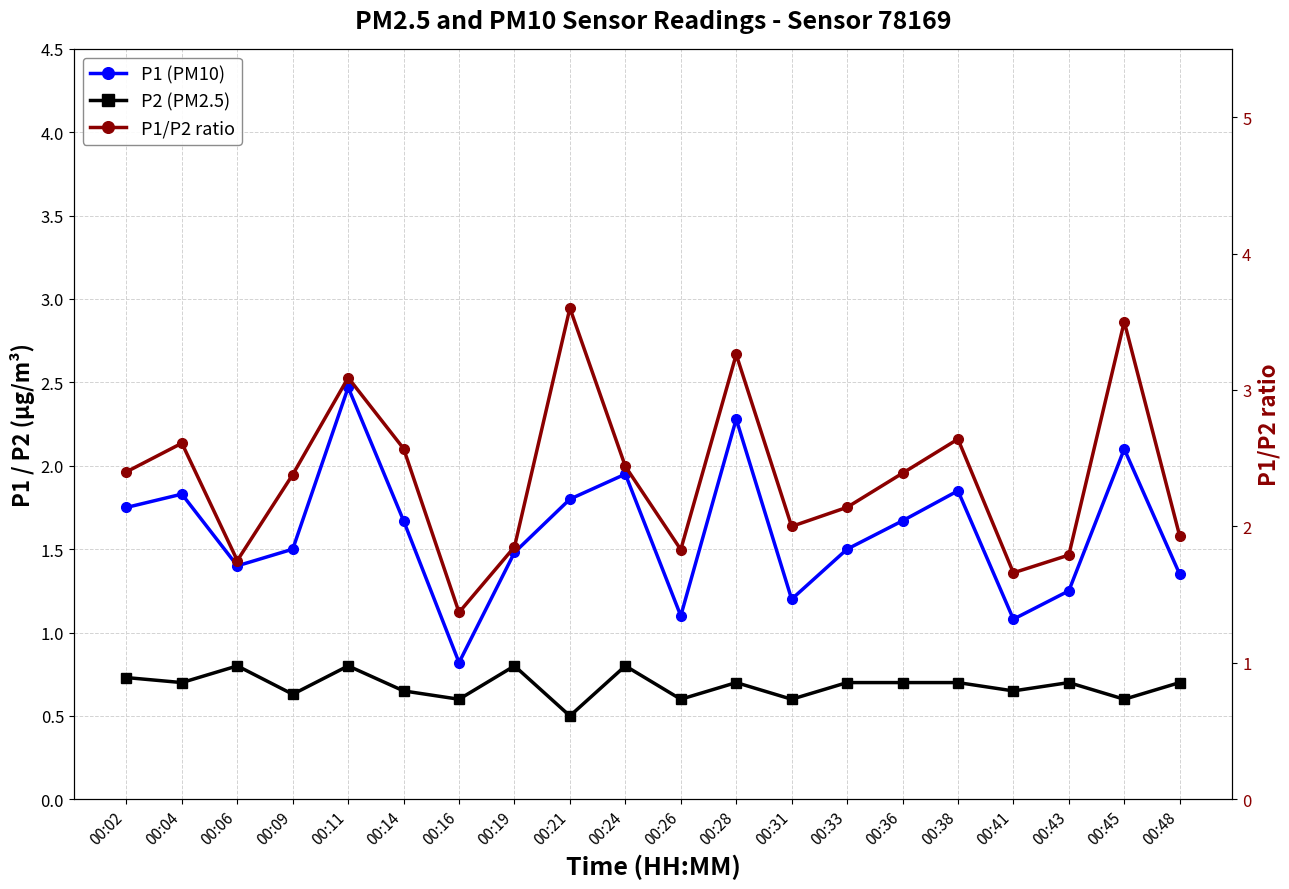

What is the value of the P1 (PM10) point at the 10th from the left?

1.9